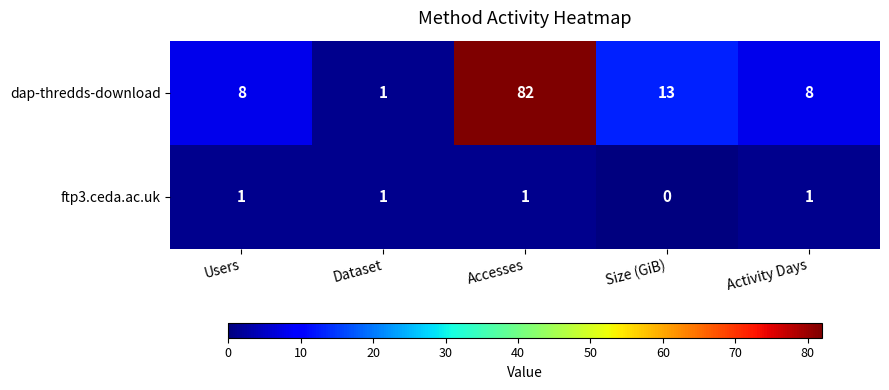

Which series has the largest range (max minus min)?

dap-thredds-download